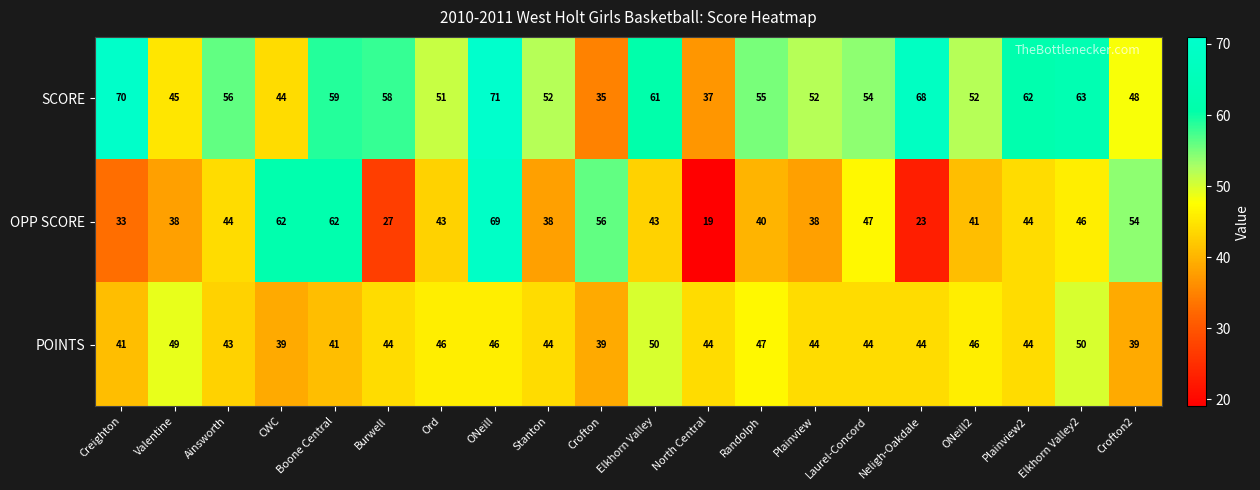

What is the difference between the maximum and minimum values in the SCORE series?

36